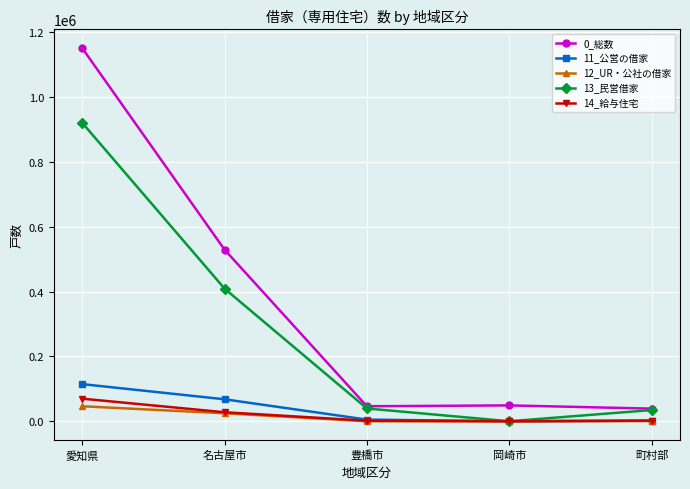

At how many categories does at least one series exceed 386464?

2